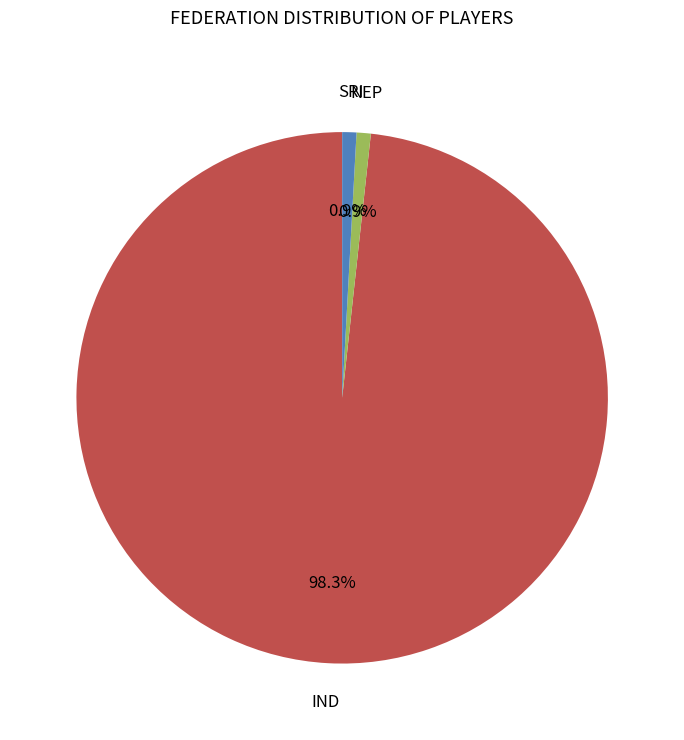

Is there any slice that represents more than half of the pie?

Yes